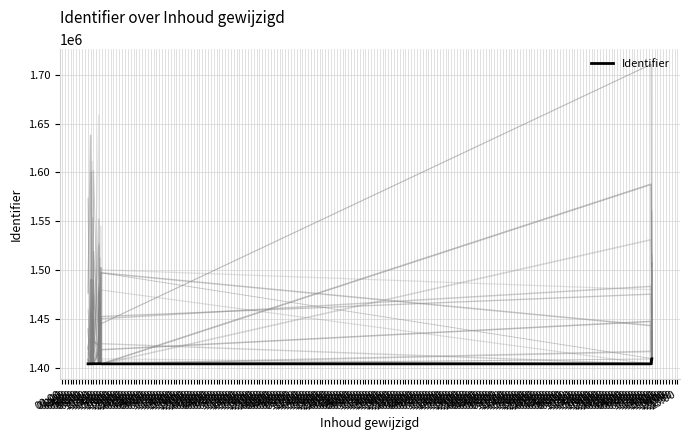

How many series are shown in this chart?

1